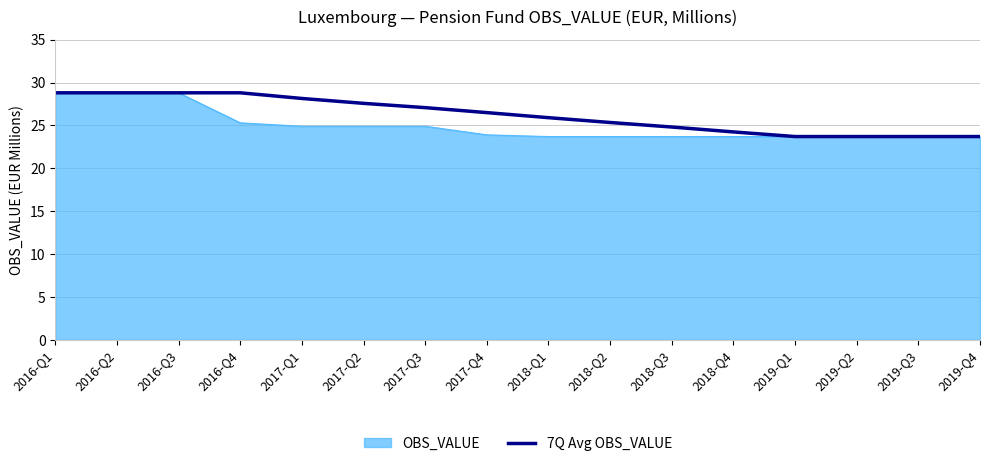

Does the chart have visible grid lines?

Yes